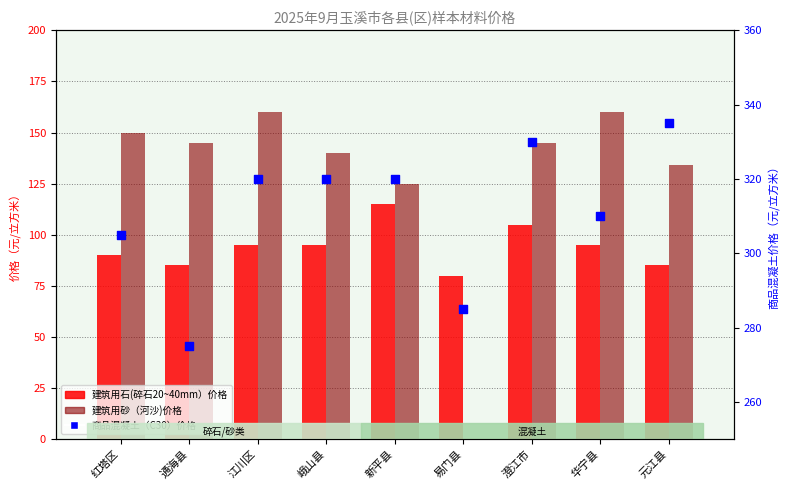

Which series has the largest Y range (max minus min)?

建筑用砂（河沙)价格